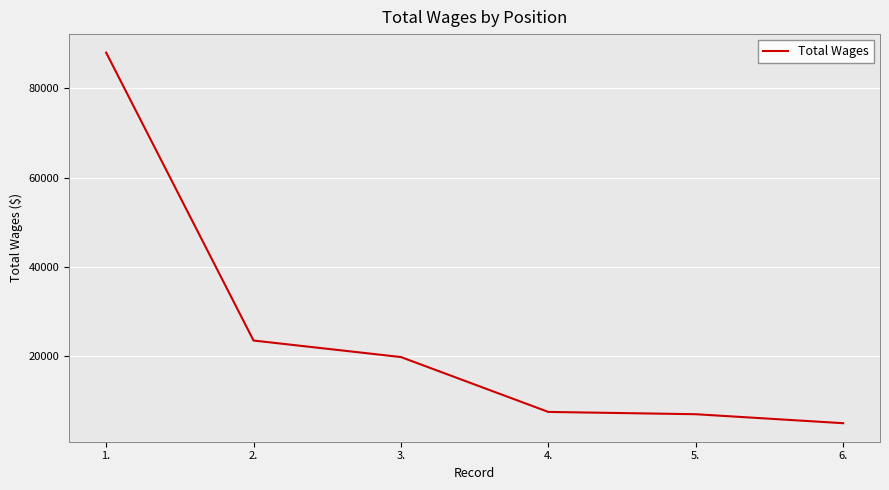

What is the change in value from 1. to 6.?

-82955